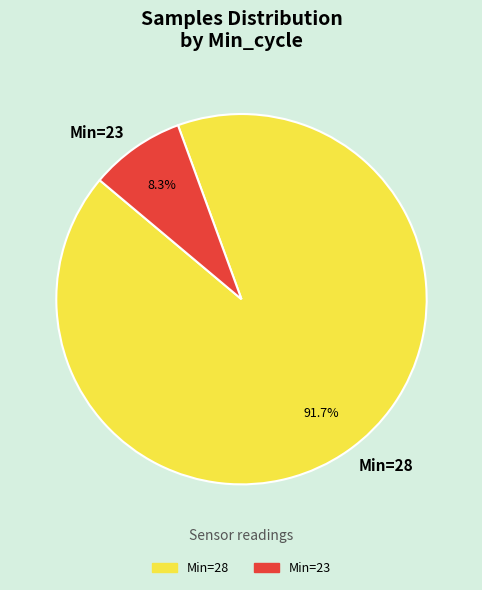

How many slices are in this pie chart?

2